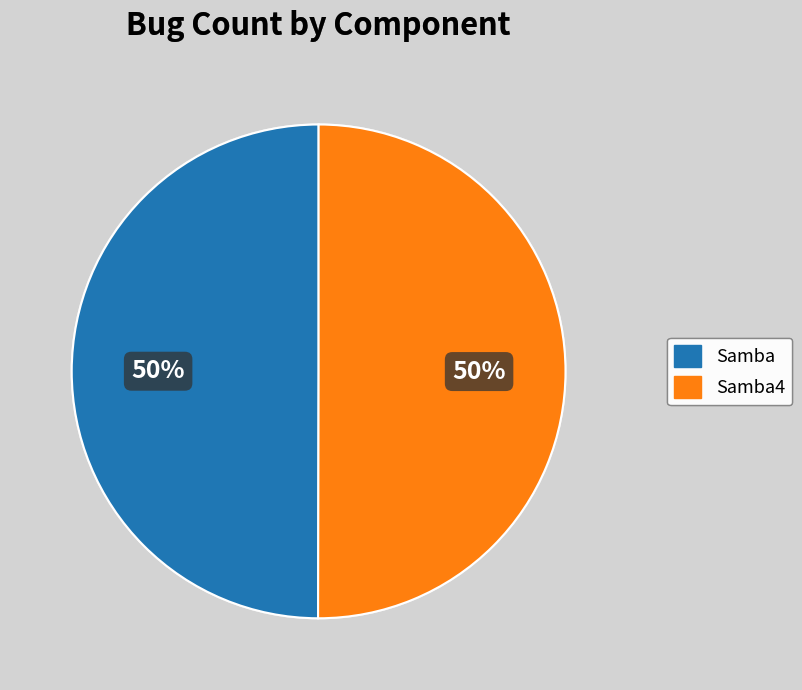

Is the sum of Samba4 and Samba greater than half?

Yes